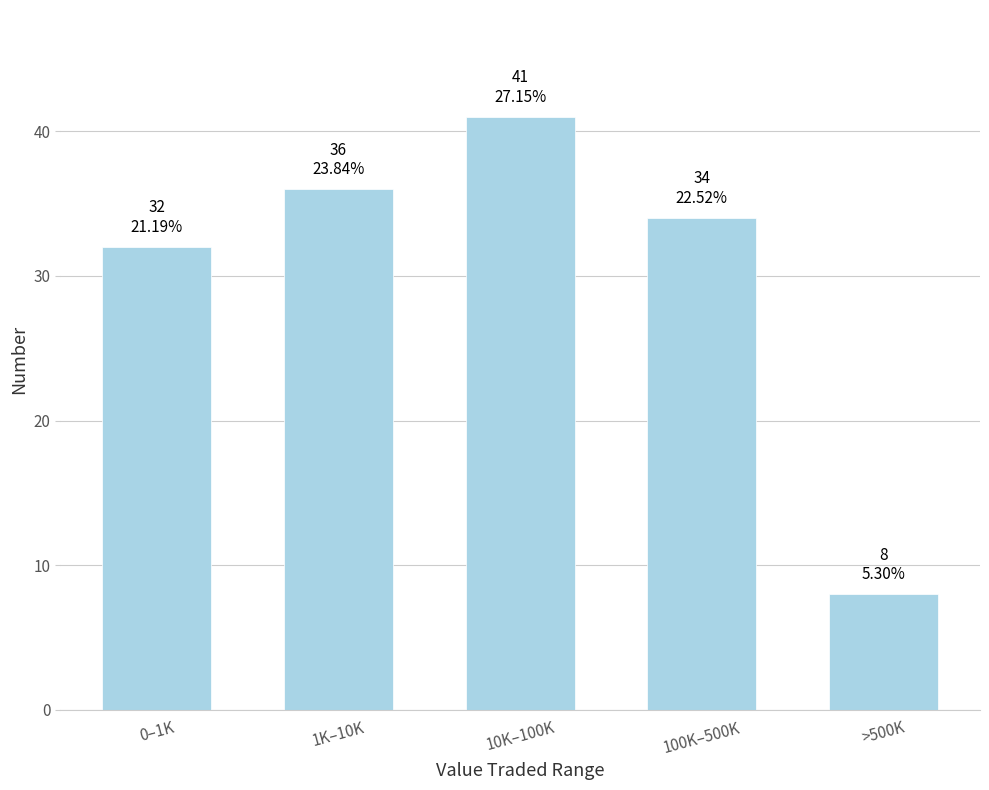

Reading left to right, extract all data points from this chart.

32	36	41	34	8